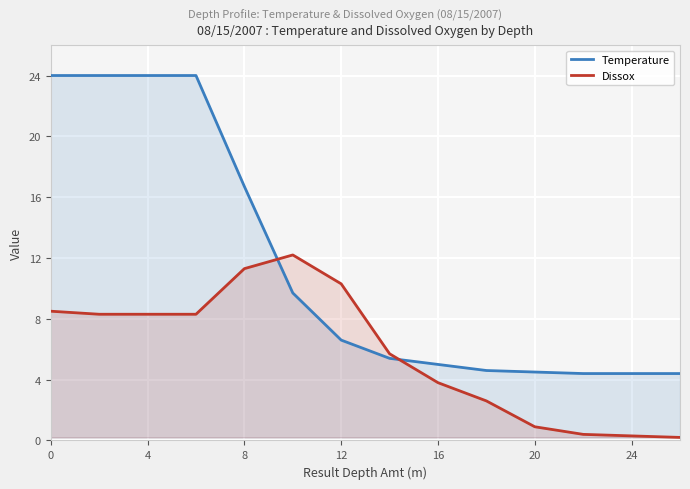

True or false: Temperature has more than 0 points higher than both neighbors.

False